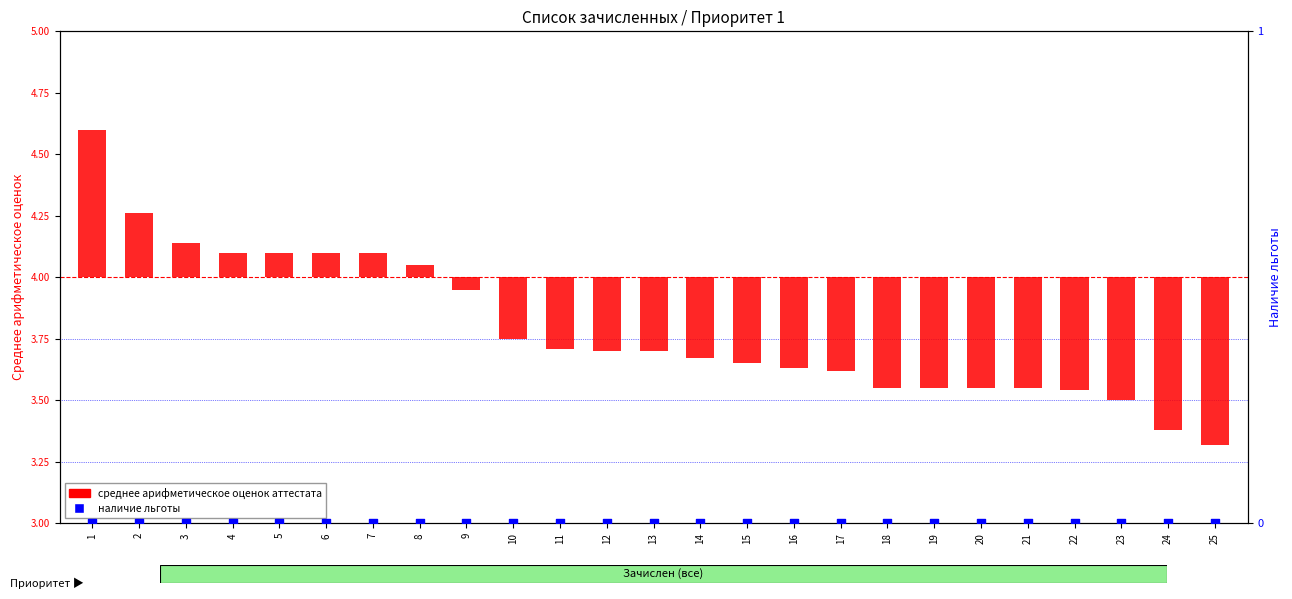

Is the value of среднее арифметическое оценок аттестата at 20 greater than the value of наличие льготы at 11?

No